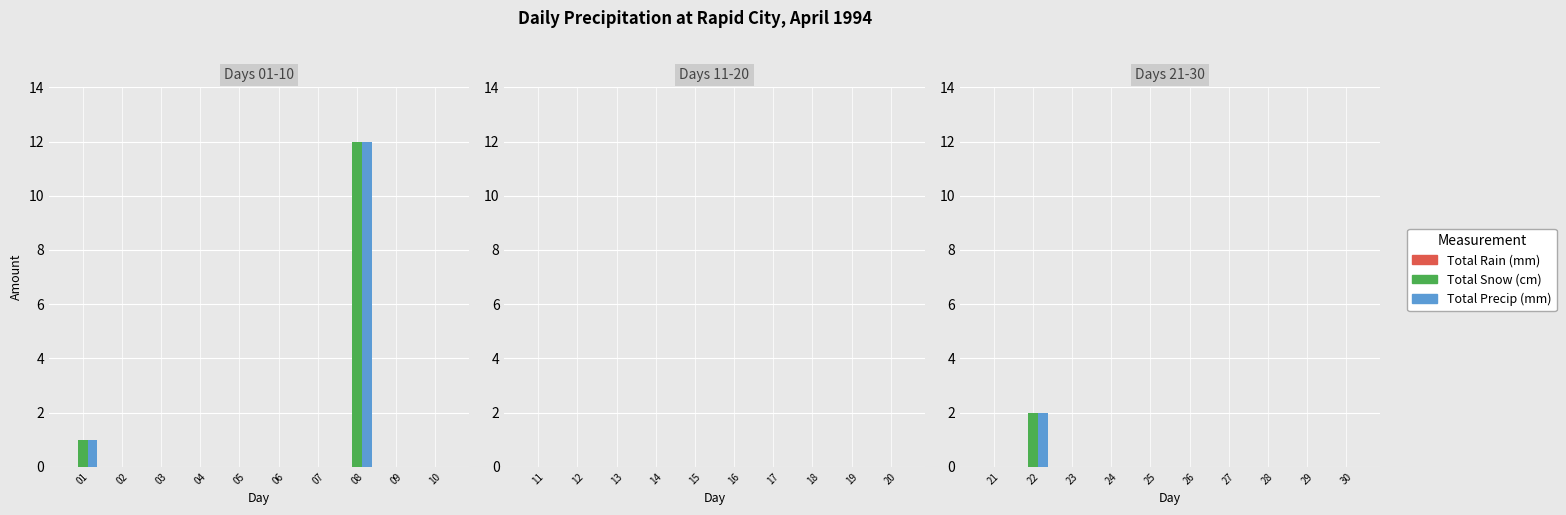

What are all the series names shown in the legend?

Total Rain (mm), Total Snow (cm), Total Precip (mm)